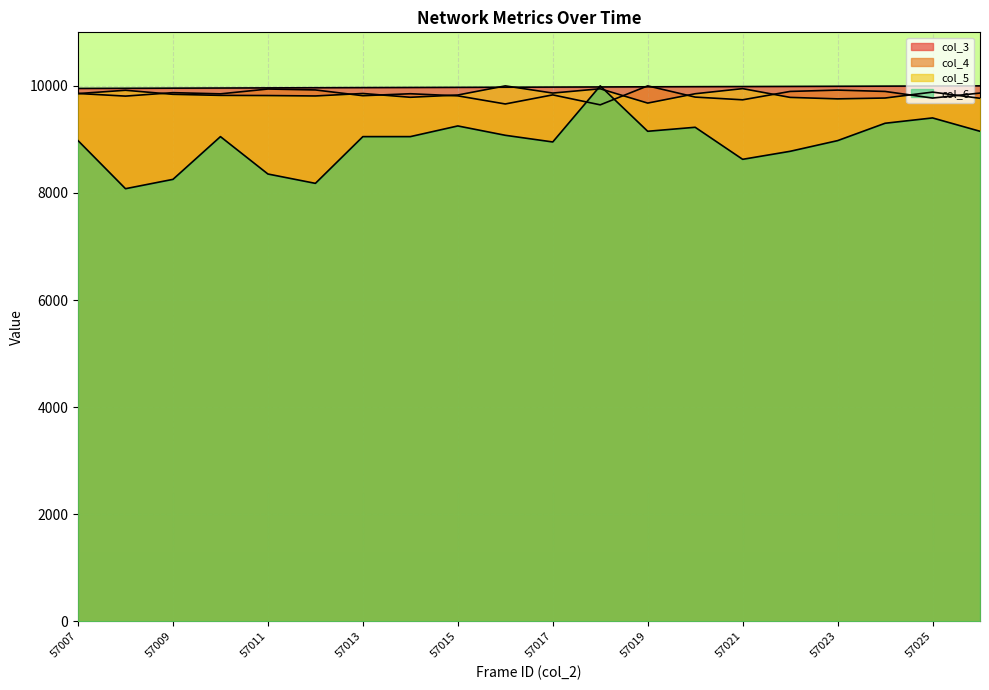

Is the value of col_4 at 57023 greater than the value of col_6 at 57023?

Yes